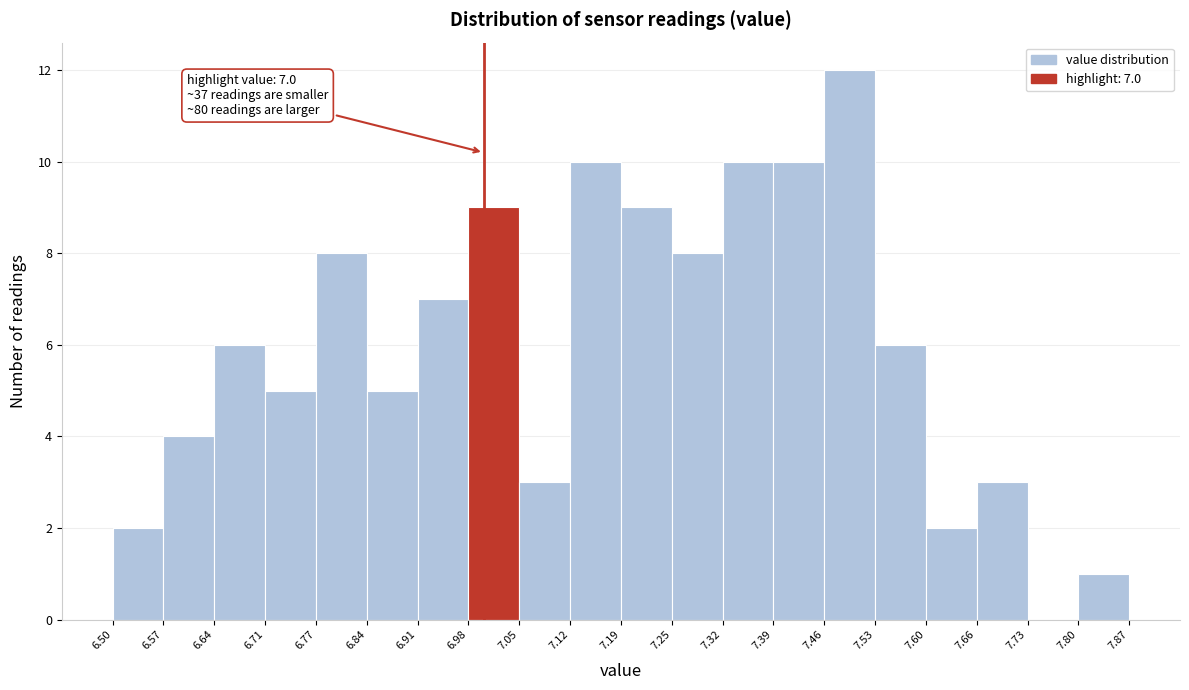

Which range on the x-axis has the tallest bar?

7.46 to 7.53